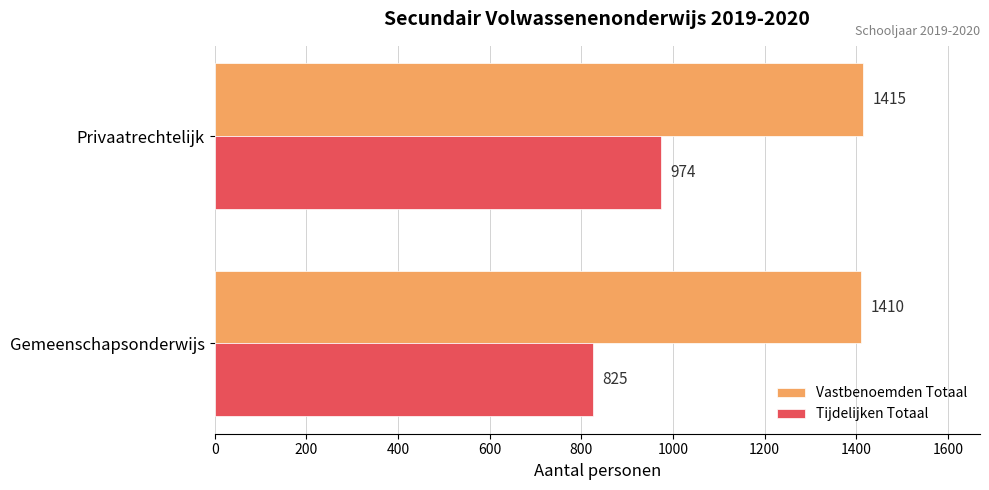

At which category does the chart reach its minimum across all series?

Gemeenschapsonderwijs